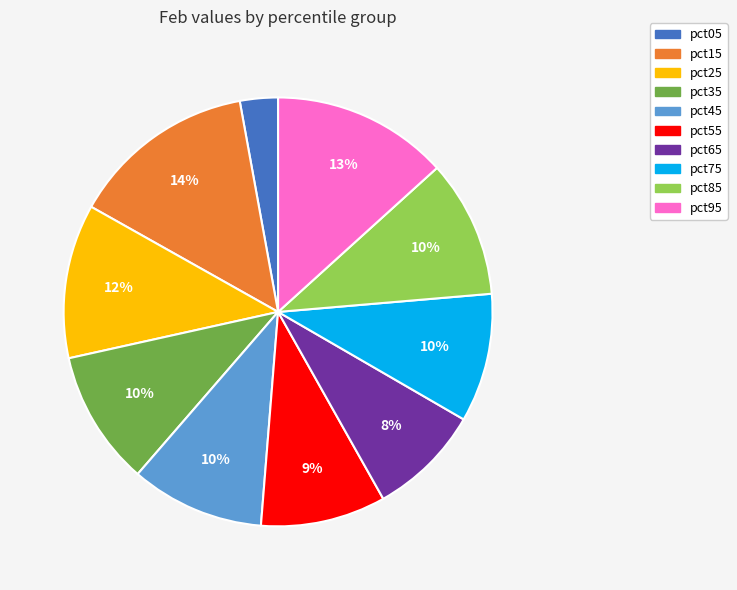

How many slices are in this pie chart?

10